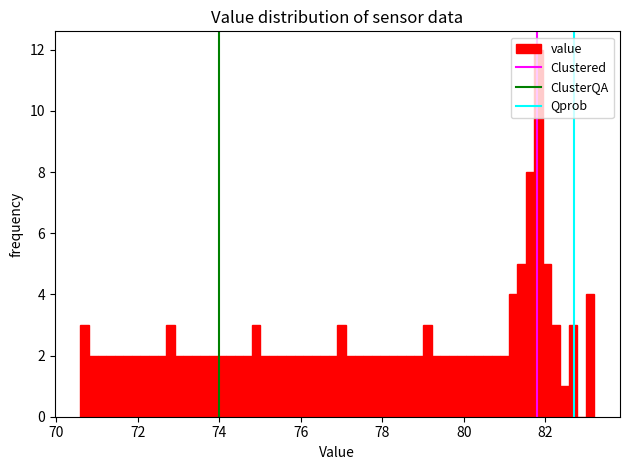

Read against the x-axis, roughly where is the centre of the tallest bar?

81.8